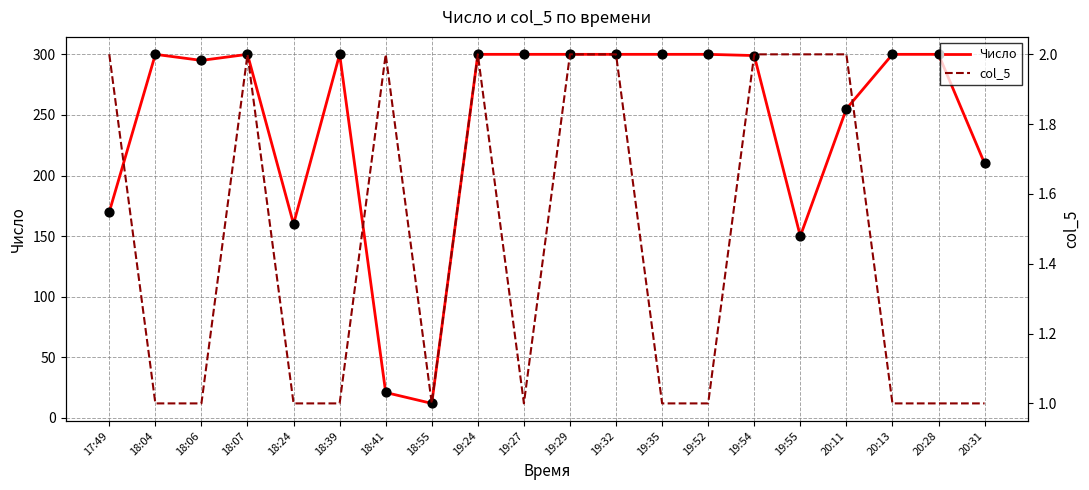

At which category is the sum across all series the highest?

18:07